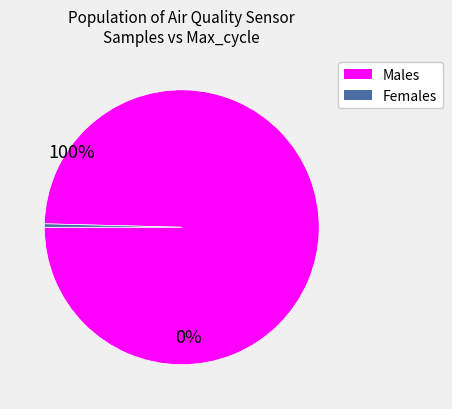

Rank the categories by value from lowest to highest.

Females, Males